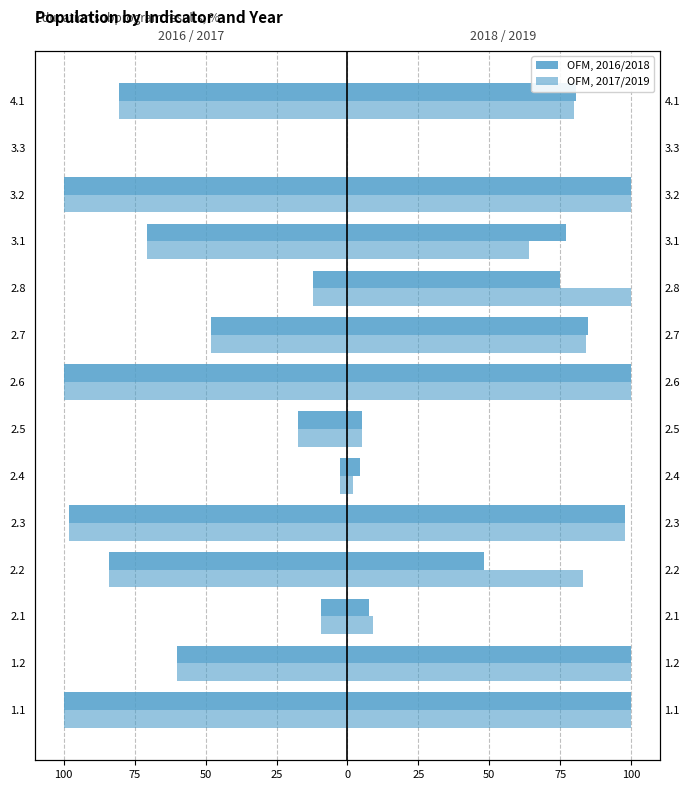

Reading right to left, transcribe all the data shown in this chart.

2016: 4.1=-80.5	3.3=0.0	3.2=-100.0	3.1=-70.6	2.8=-12.0	2.7=-48.0	2.6=-100.0	2.5=-17.5	2.4=-2.6	2.3=-98.0	2.2=-84.0	2.1=-9.4	1.2=-60.0	1.1=-100.0
2017: 4.1=-80.5	3.3=0.0	3.2=-100.0	3.1=-70.6	2.8=-12.0	2.7=-48.0	2.6=-100.0	2.5=-17.5	2.4=-2.6	2.3=-98.0	2.2=-84.0	2.1=-9.4	1.2=-60.0	1.1=-100.0
2018: 4.1=80.7	3.3=0.0	3.2=100.0	3.1=77.0	2.8=75.0	2.7=84.7	2.6=100.0	2.5=5.0	2.4=4.6	2.3=98.0	2.2=48.0	2.1=7.7	1.2=100.0	1.1=100.0
2019: 4.1=80.0	3.3=0.0	3.2=100.0	3.1=64.0	2.8=100.0	2.7=84.0	2.6=100.0	2.5=5.0	2.4=2.0	2.3=98.0	2.2=83.0	2.1=9.0	1.2=100.0	1.1=100.0